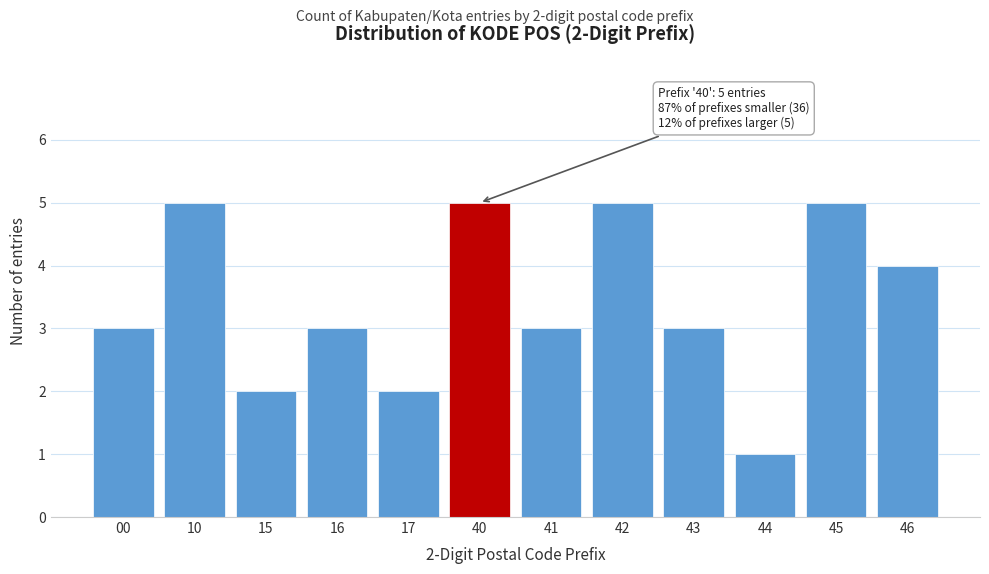

Reading right to left, list all the values displayed in this chart.

4	5	1	3	5	3	5	2	3	2	5	3